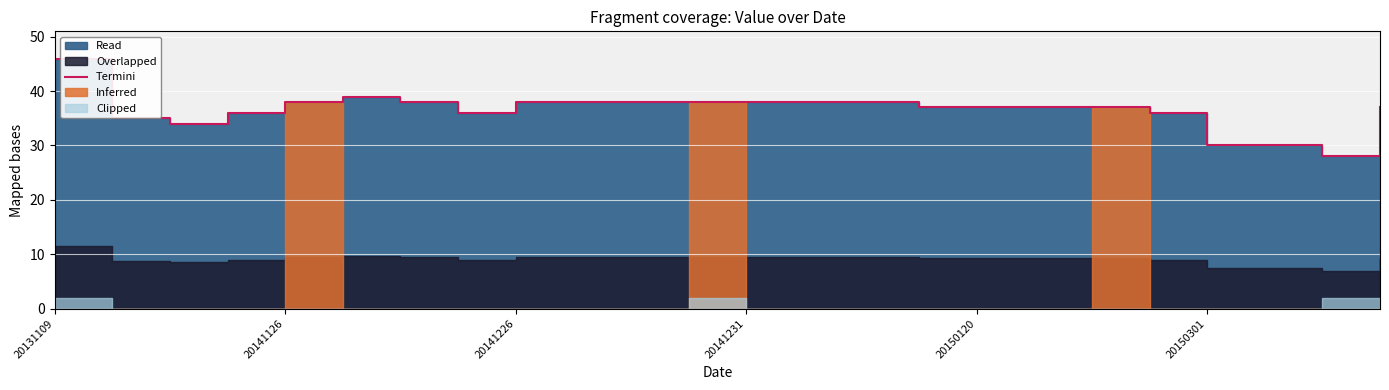

Approximately how many times larger is the value at 14 compared to 11?

1.0